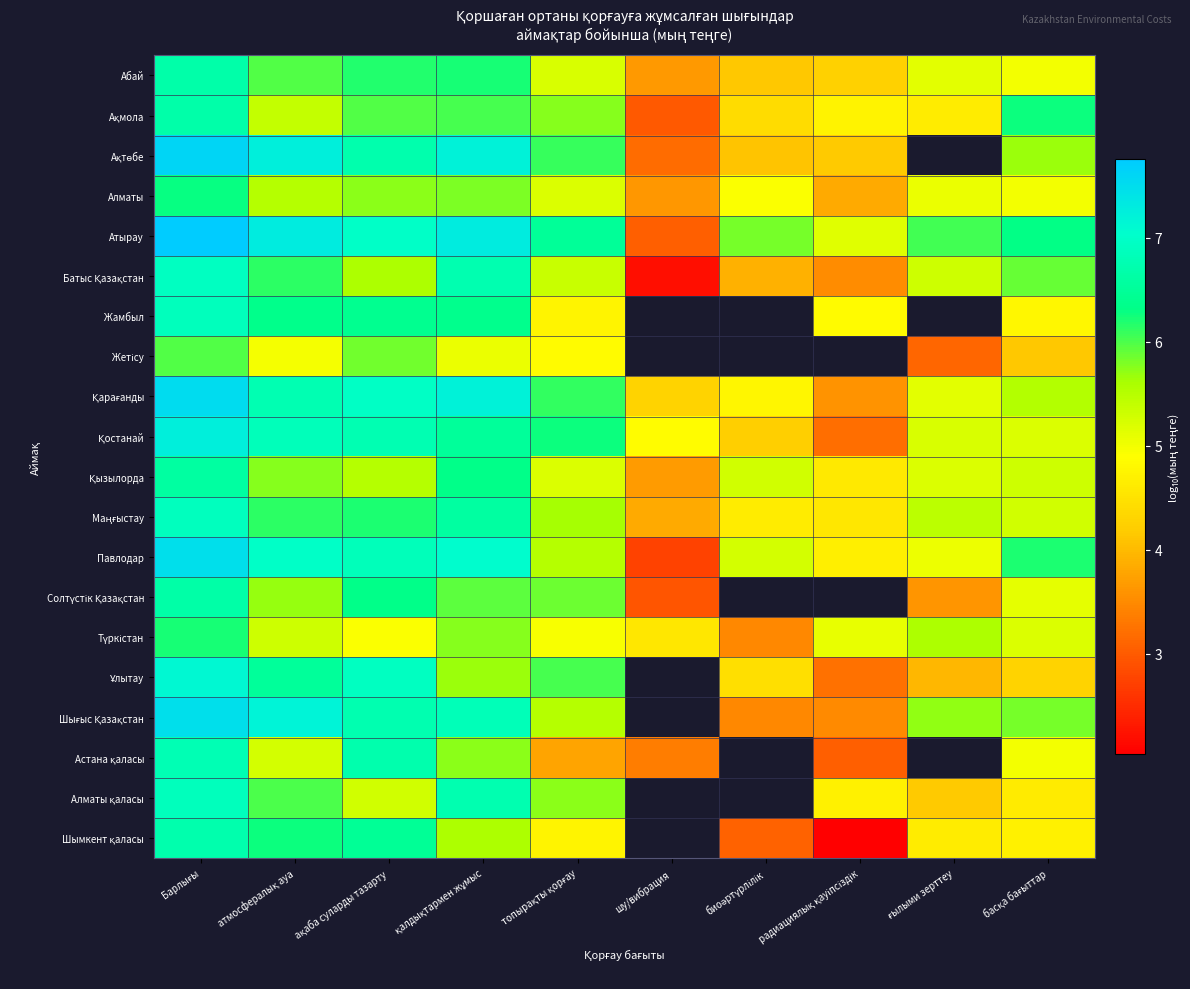

Is it true that Алматы қаласы equals 6.7 at қалдықтармен жұмыс?

True